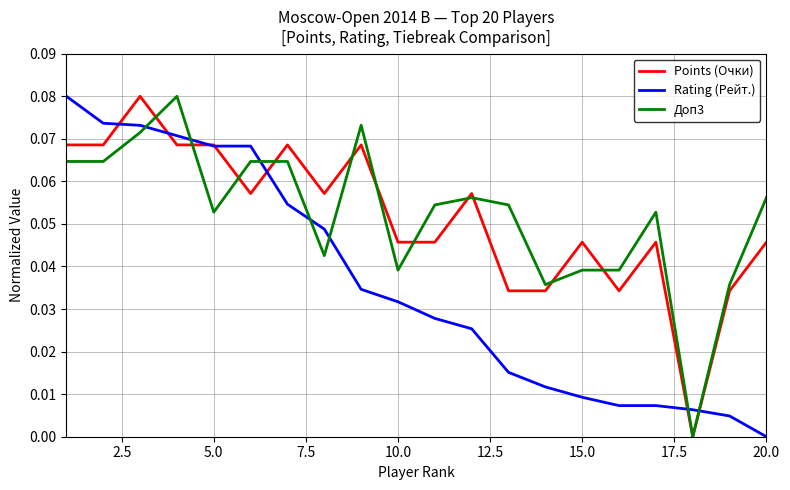

How many times do Доп3 and Rating (Рейт.) cross each other?

7